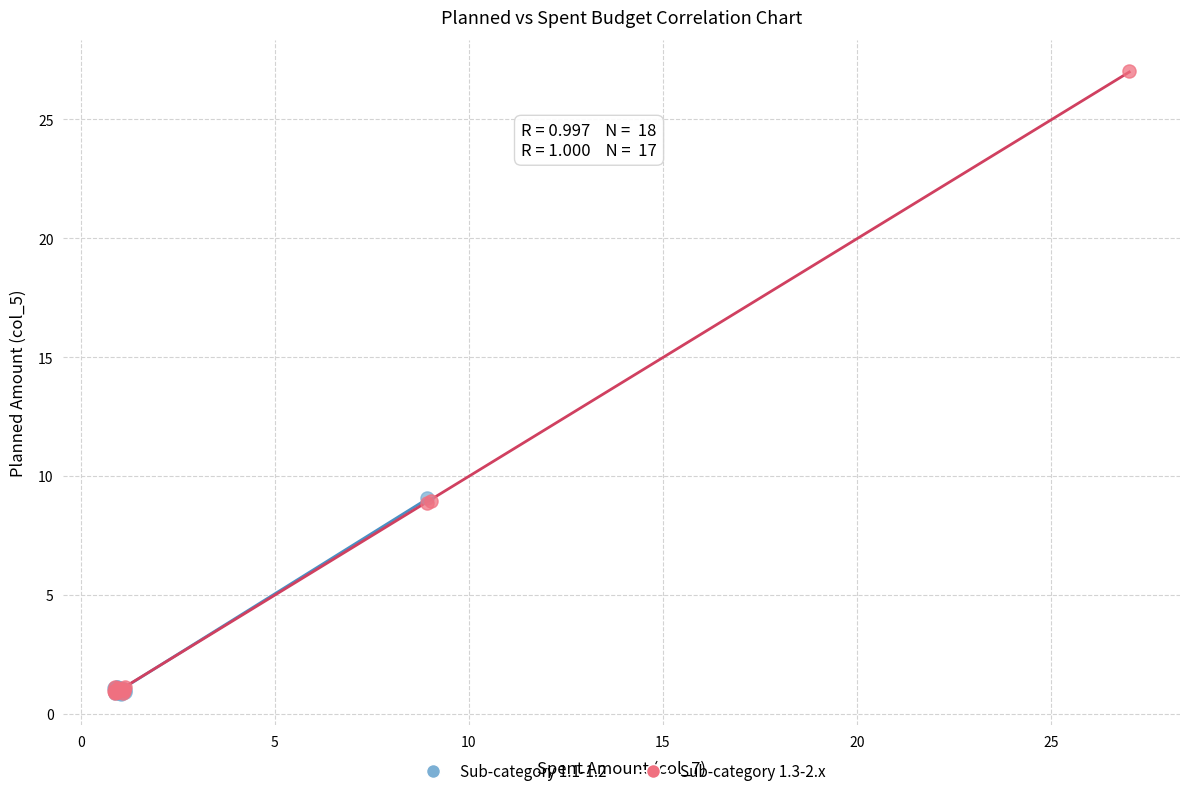

Which series reaches the maximum Y coordinate?

Sub-category 1.3-2.x